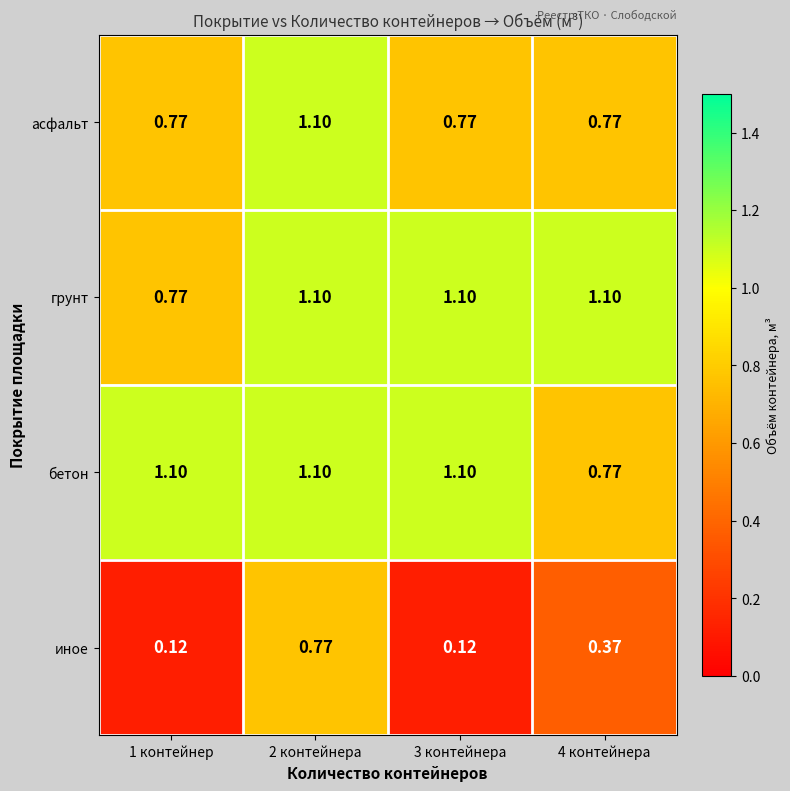

At which category is the sum across all series the highest?

2 контейнера